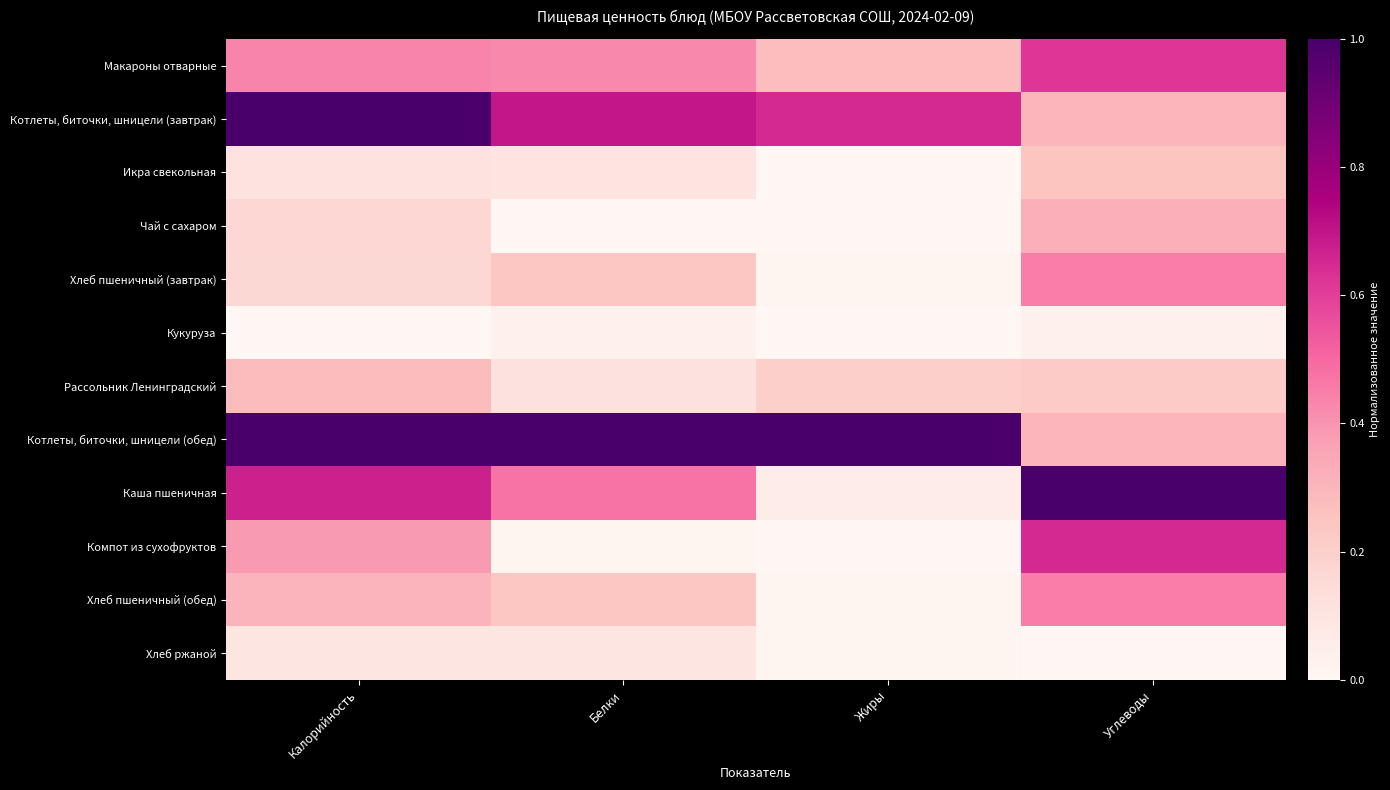

Reading left to right, what are all the values shown in this chart?

Макароны отварные: Калорийность=0.4	Белки=0.4	Жиры=0.3	Углеводы=0.6
Котлеты, биточки, шницели (завтрак): Калорийность=1.0	Белки=0.7	Жиры=0.7	Углеводы=0.3
Икра свекольная: Калорийность=0.1	Белки=0.1	Жиры=0.0	Углеводы=0.2
Чай с сахаром: Калорийность=0.2	Белки=0.0	Жиры=0.0	Углеводы=0.3
Хлеб пшеничный (завтрак): Калорийность=0.2	Белки=0.2	Жиры=0.0	Углеводы=0.5
Кукуруза: Калорийность=0.0	Белки=0.0	Жиры=0.0	Углеводы=0.0
Рассольник Ленинградский: Калорийность=0.3	Белки=0.1	Жиры=0.2	Углеводы=0.2
Котлеты, биточки, шницели (обед): Калорийность=1.0	Белки=1.0	Жиры=1.0	Углеводы=0.3
Каша пшеничная: Калорийность=0.7	Белки=0.5	Жиры=0.1	Углеводы=1.0
Компот из сухофруктов: Калорийность=0.4	Белки=0.0	Жиры=0.0	Углеводы=0.7
Хлеб пшеничный (обед): Калорийность=0.3	Белки=0.2	Жиры=0.0	Углеводы=0.5
Хлеб ржаной: Калорийность=0.1	Белки=0.1	Жиры=0.0	Углеводы=0.0